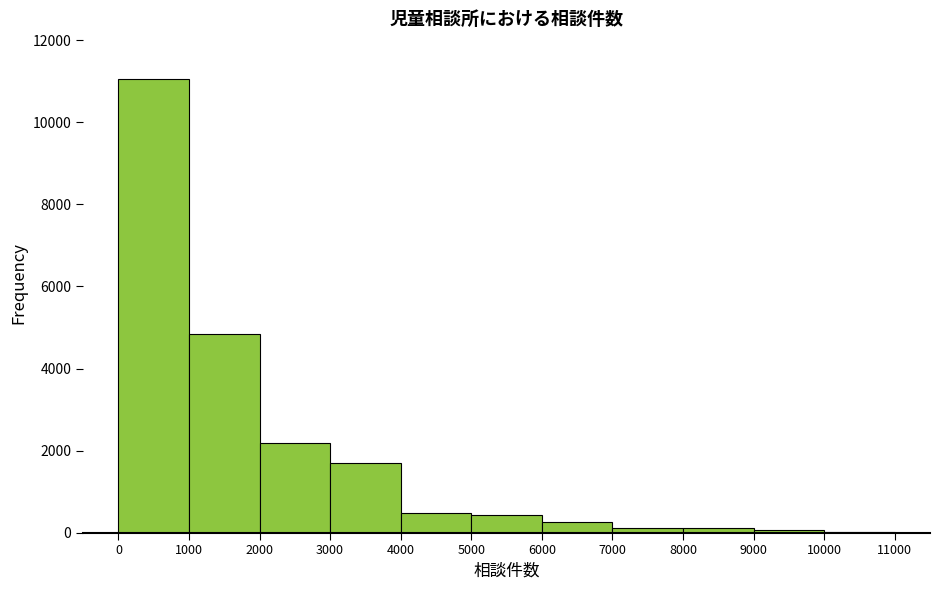

Reading left to right, transcribe this chart: for each bar, give the range it covers on the x-axis and its height. The values are not printed on the chart, so give them approximately, as read against the axis.

0 to 1000: 11000
1000 to 2000: 4800
2000 to 3000: 2200
3000 to 4000: 1600
4000 to 5000: 400
5000 to 6000: 400
6000 to 7000: 200
7000 to 8000: under 200
8000 to 9000: under 200
9000 to 10000: under 200
10000 to 11000: under 200